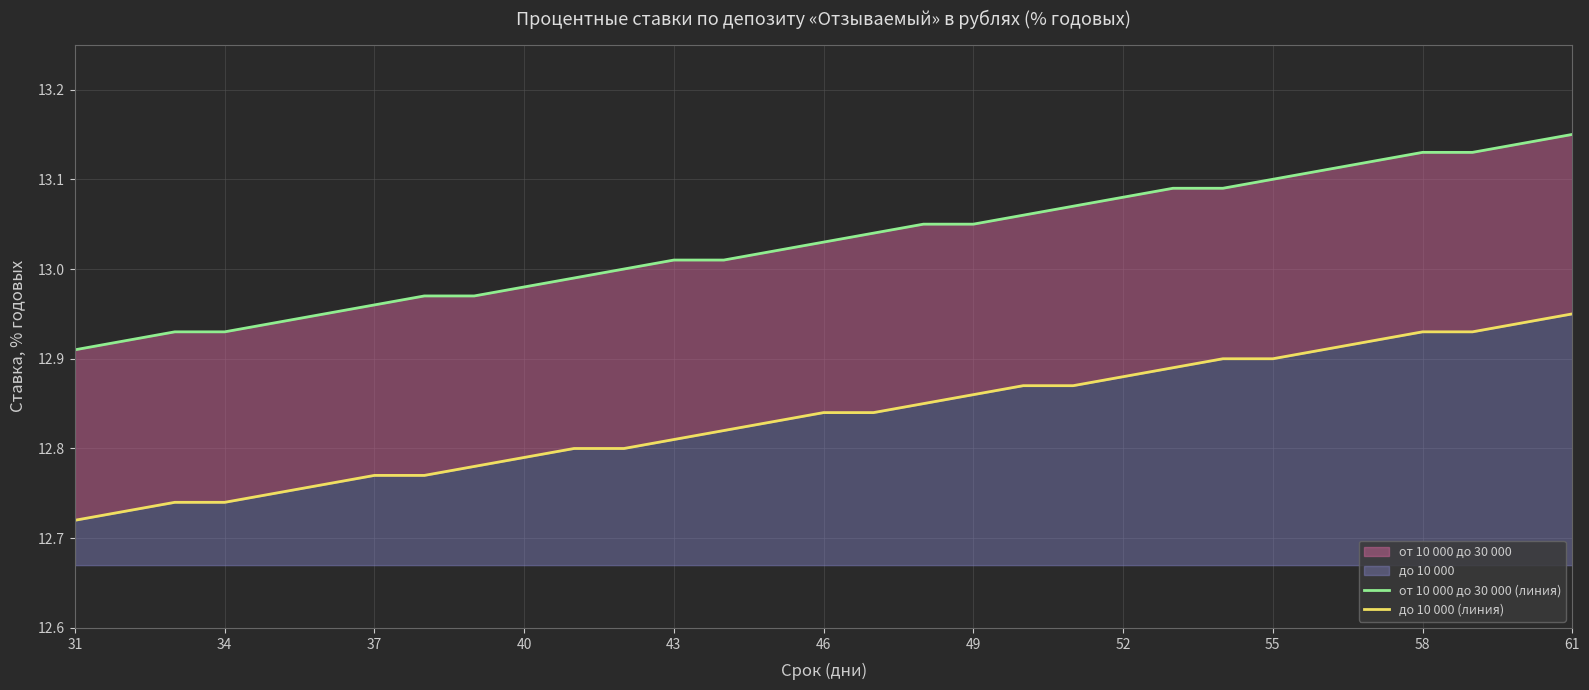

Which series changed the most between 55 and 58?

от 10 000 до 30 000 (линия)